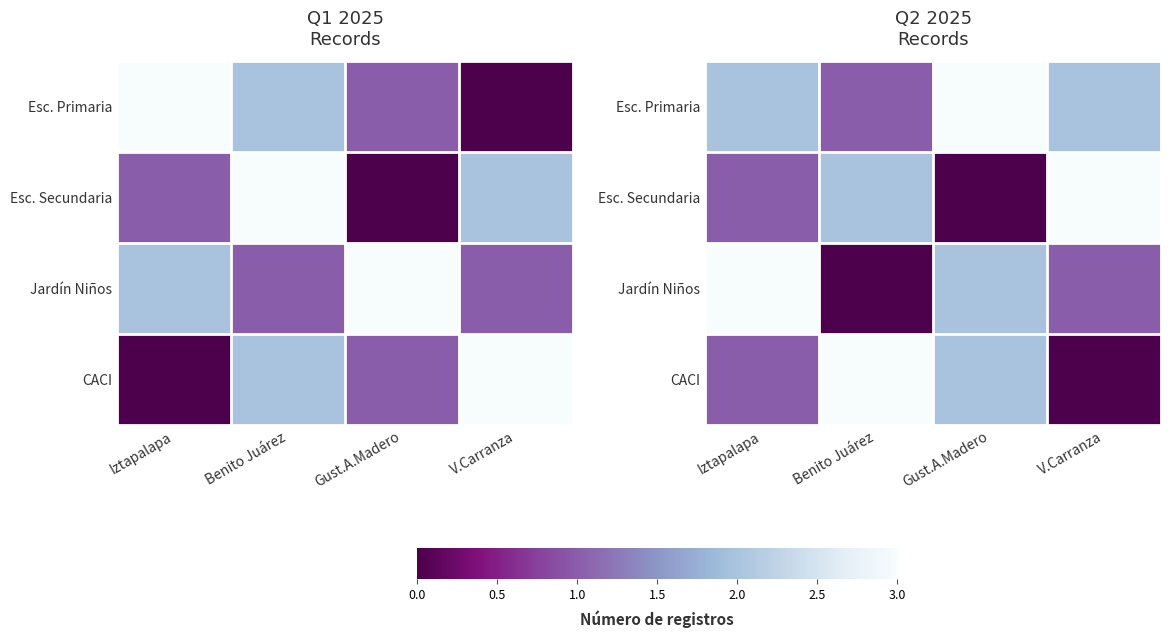

Which has a higher value, Iztapalapa or Benito Juárez?

Iztapalapa